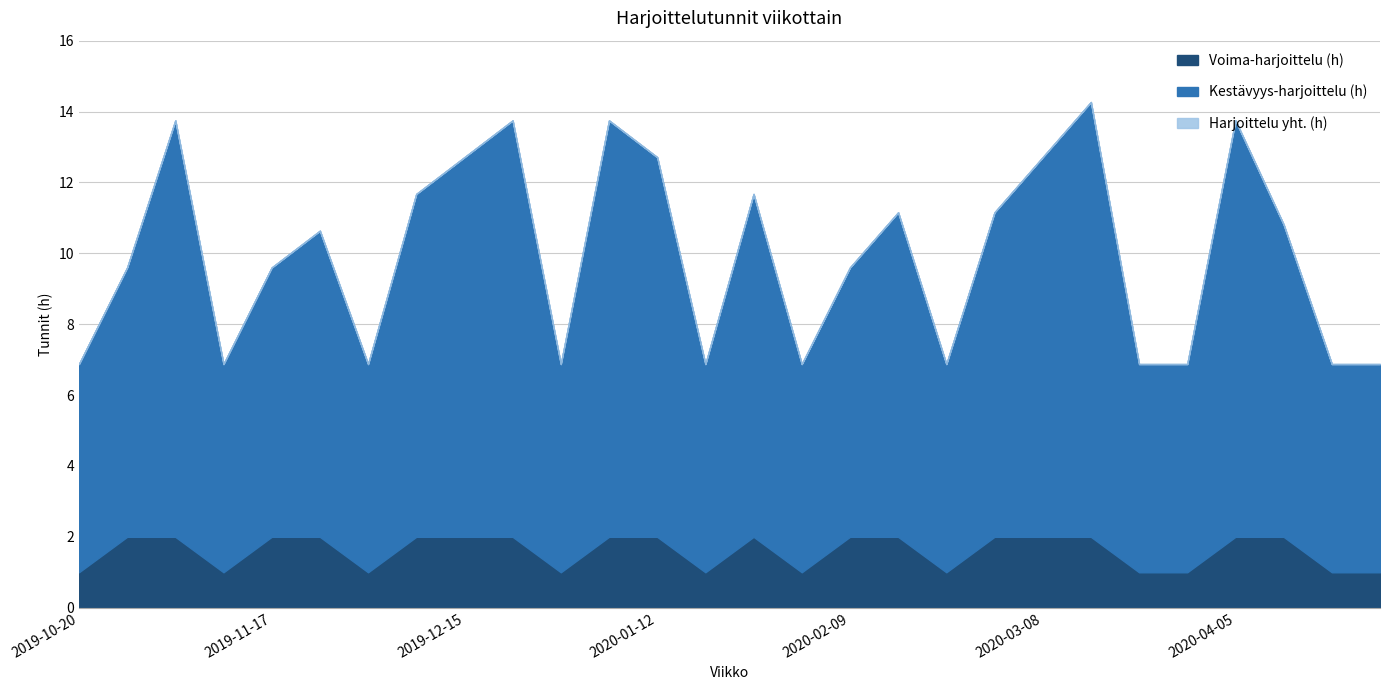

What is the lowest value of the Voima-harjoittelu (h) series?

1.0